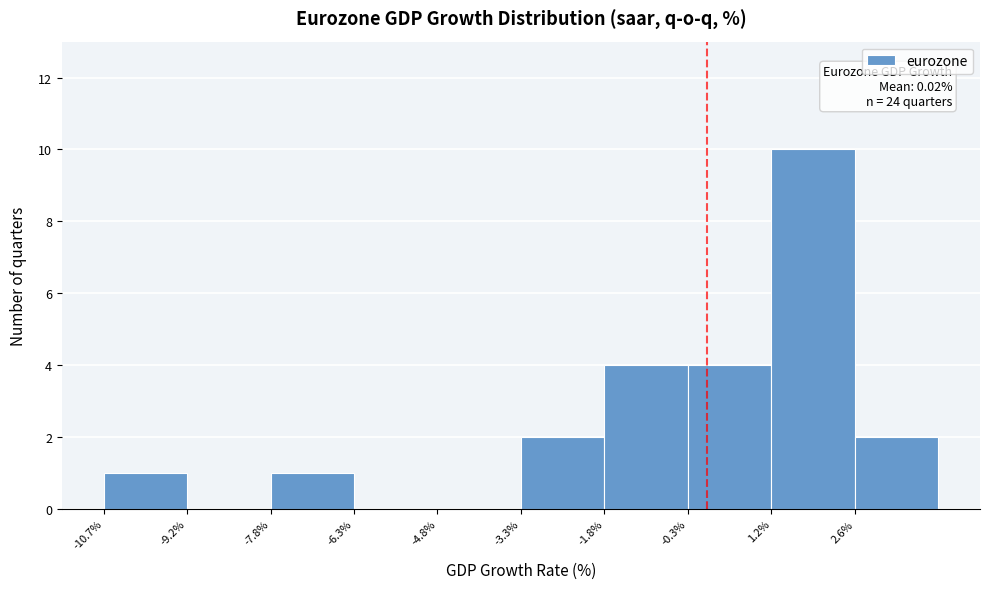

Which range on the x-axis has the tallest bar?

1.2 to 2.6